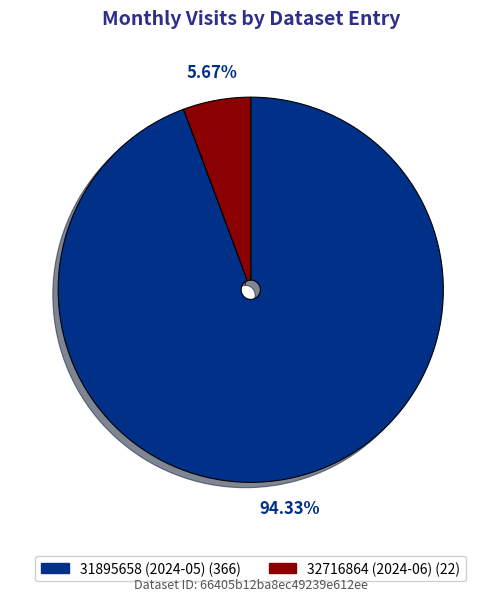

To the nearest percent, what is the difference between the largest and smallest slice percentages?

89%